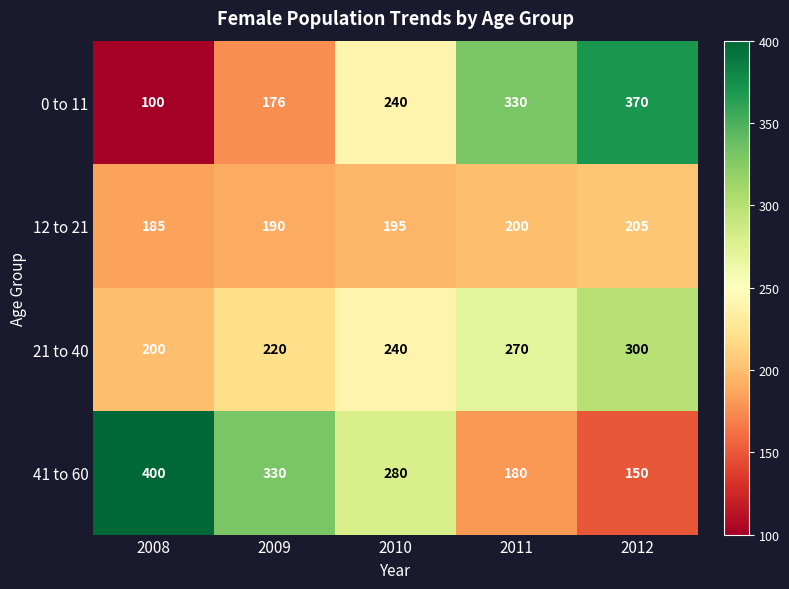

The value of 41 to 60 at 2012 is 150. True or false?

True